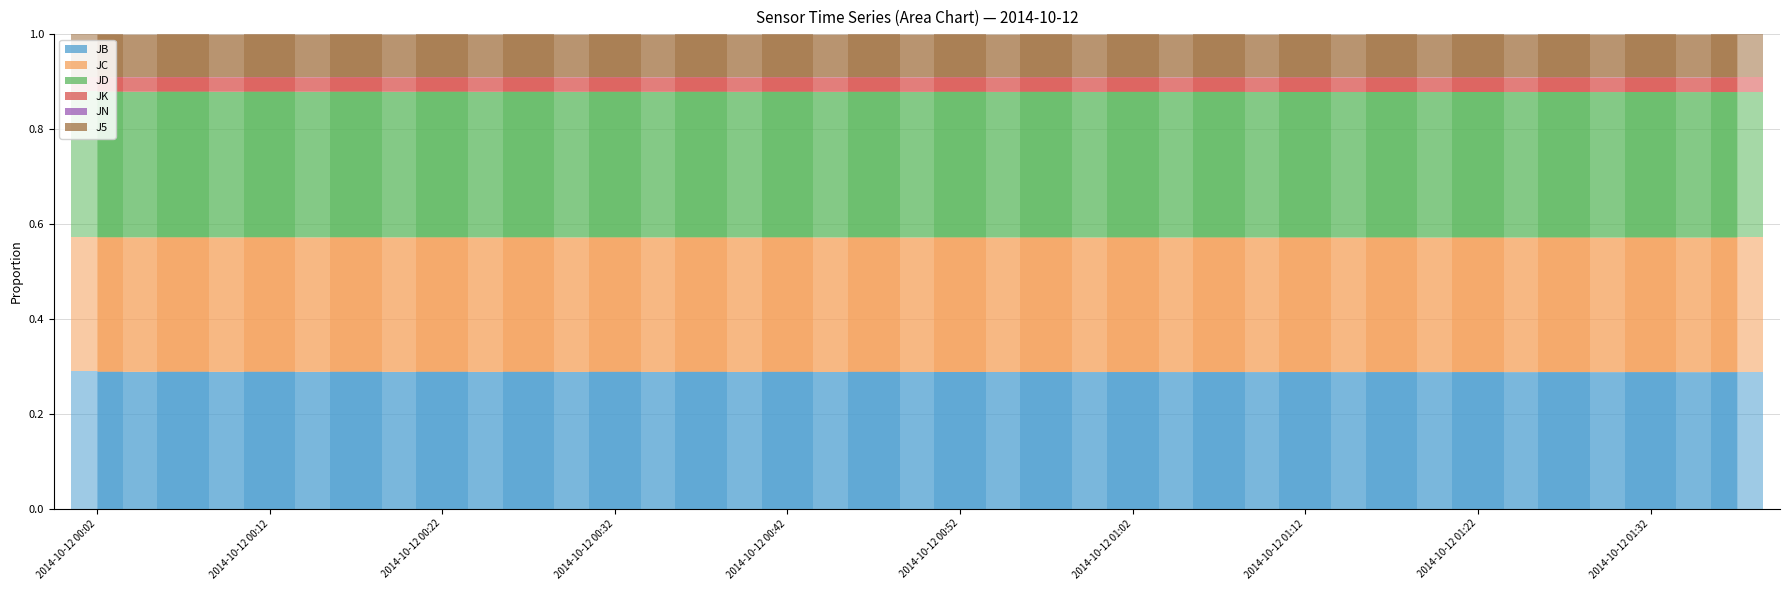

Is the value of JC at 2014-10-12 01:12 greater than the value of JD at 2014-10-12 00:37?

Yes